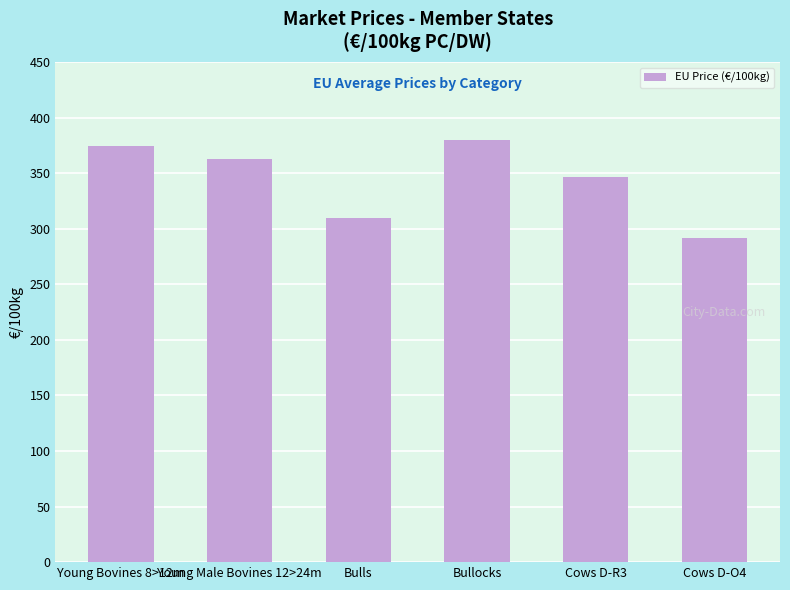

How many data points are less than 362?

3